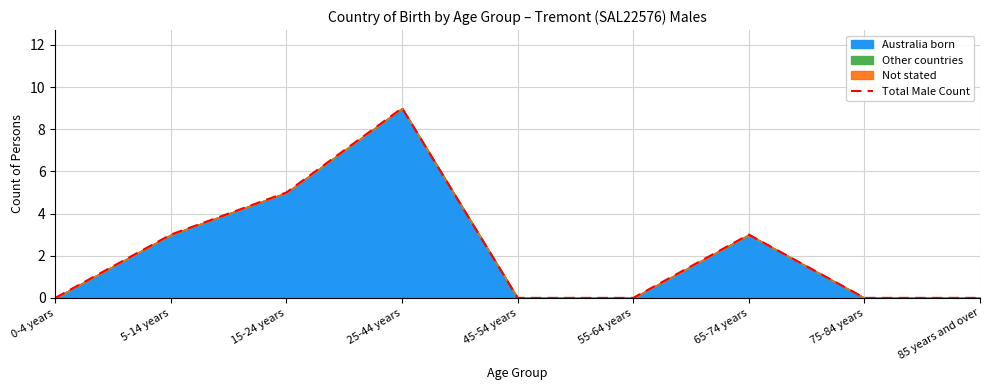

What is the ratio of the value at 5-14 years to the value at 15-24 years?

0.6